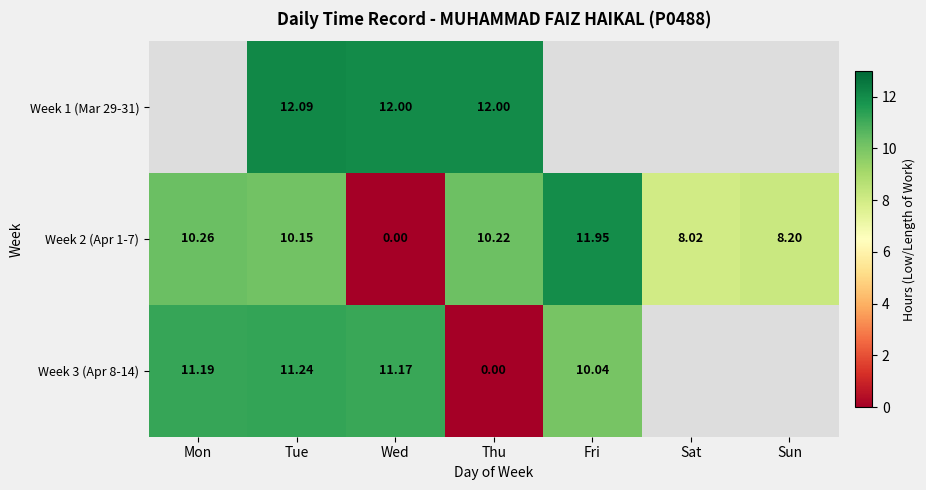

Rank the categories by Week 2 (Apr 1-7) value from lowest to highest.

Wed, Sat, Sun, Tue, Thu, Mon, Fri